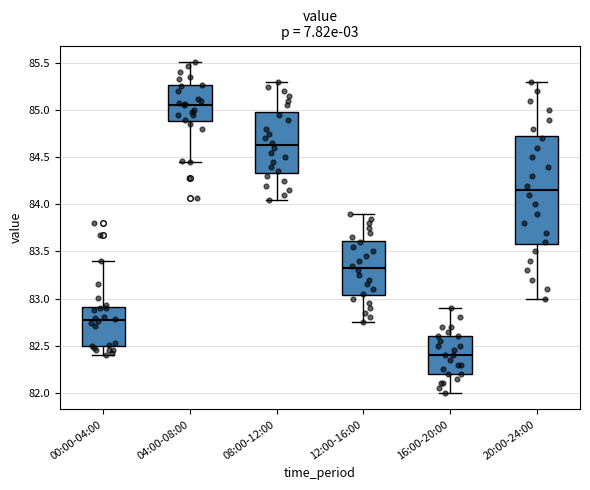

Which box is the tallest, from its lower edge to its upper edge?

20:00-24:00